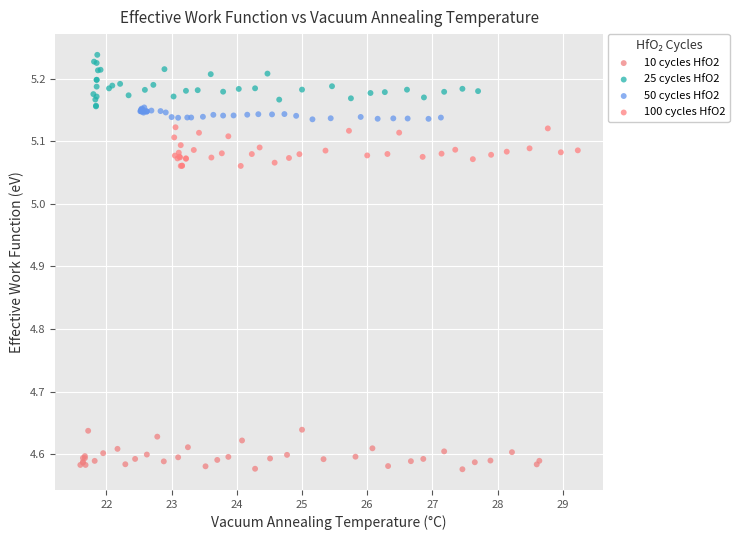

Which series reaches the maximum Y coordinate?

25 cycles HfO2